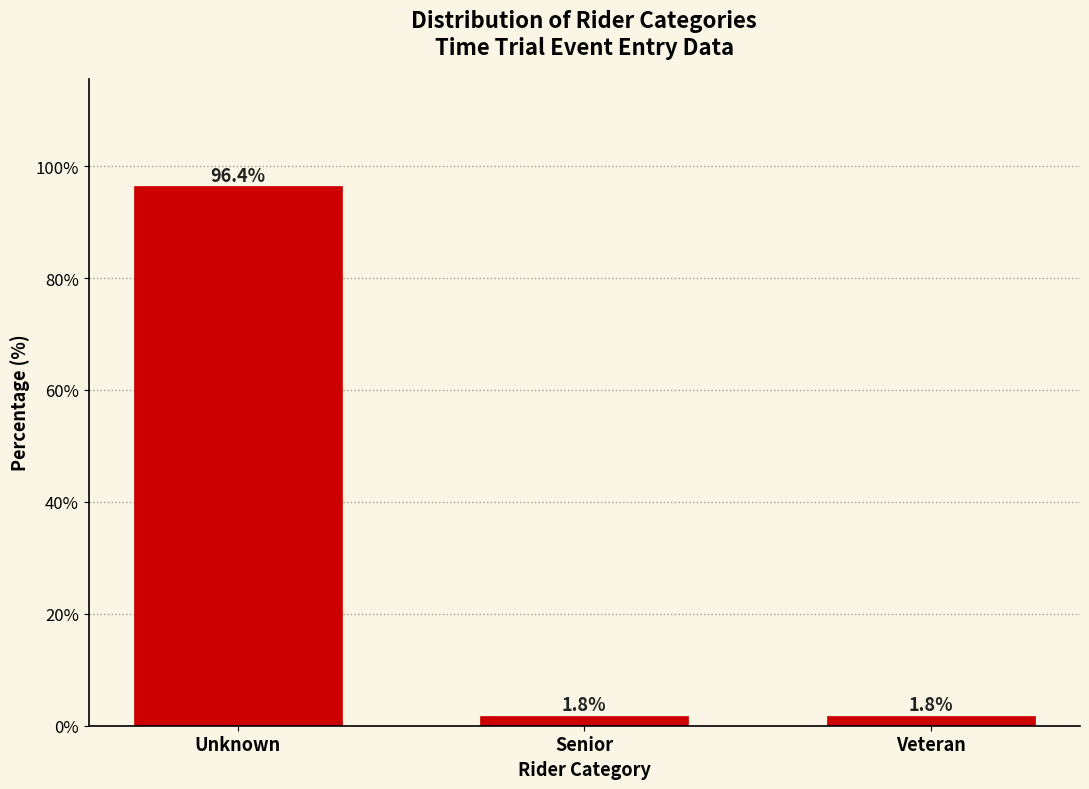

Reading left to right, list all the values displayed in this chart.

Unknown=96.4	Senior=1.8	Veteran=1.8